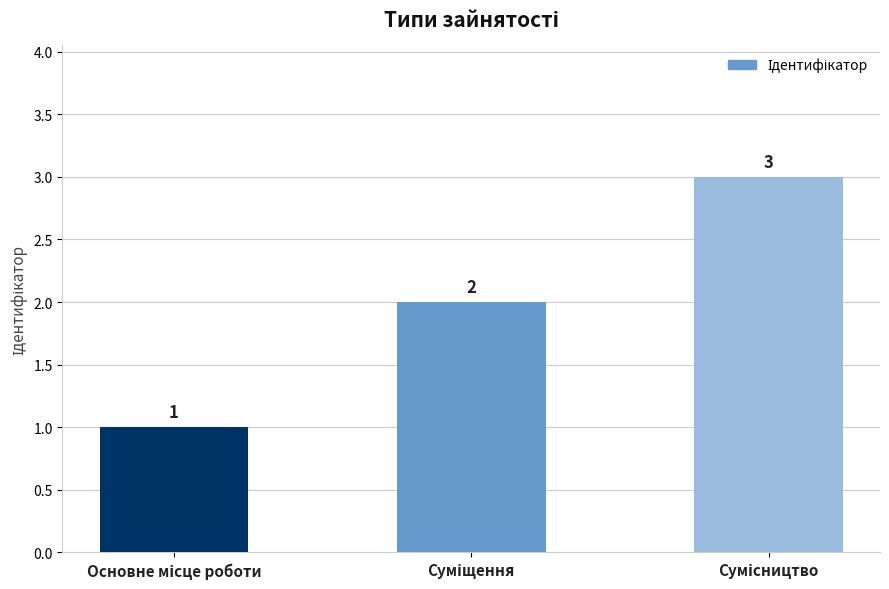

Count the values in the range 1 to 3.

3